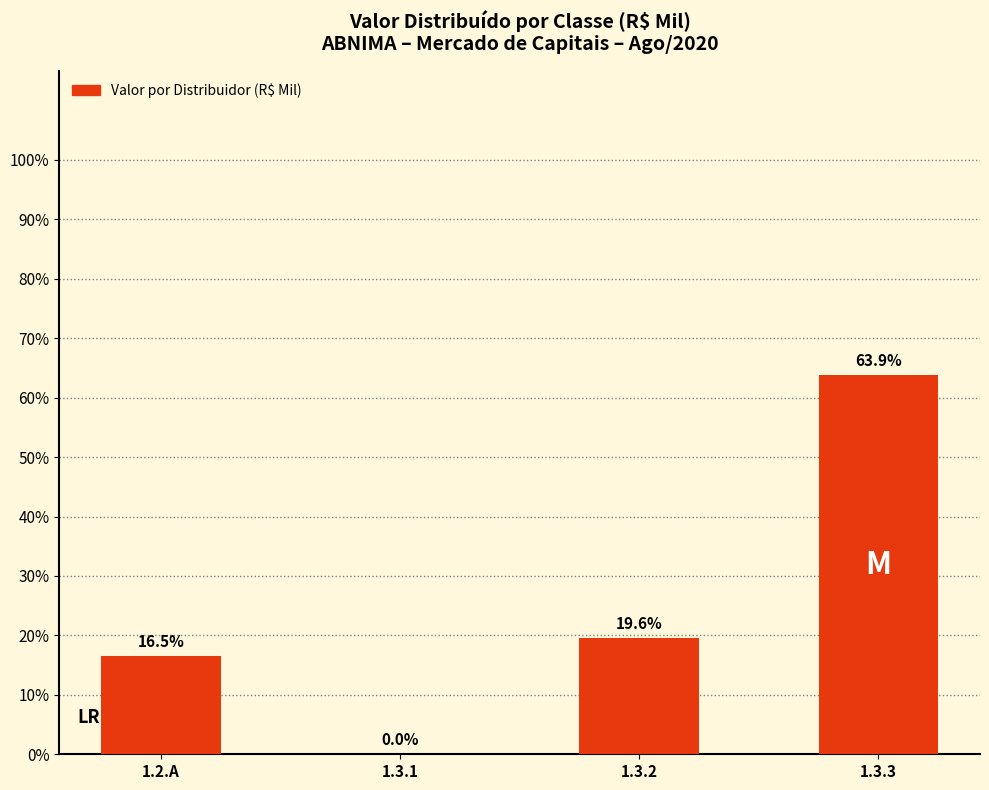

What is the label of the 3rd bar from the left?

1.3.2